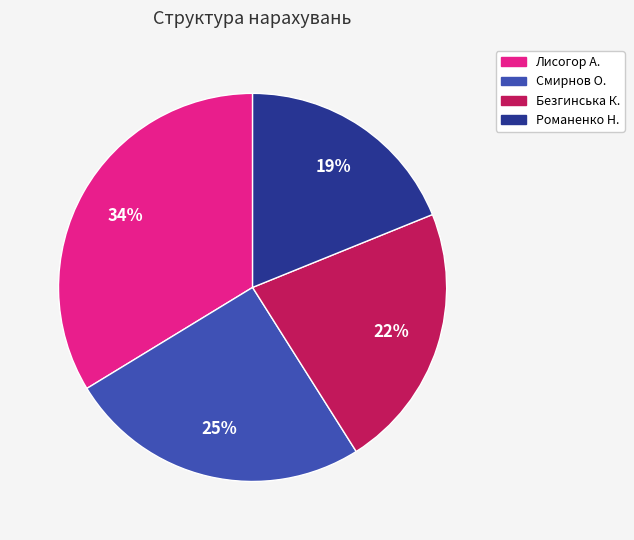

Is there any slice that represents more than half of the pie?

No